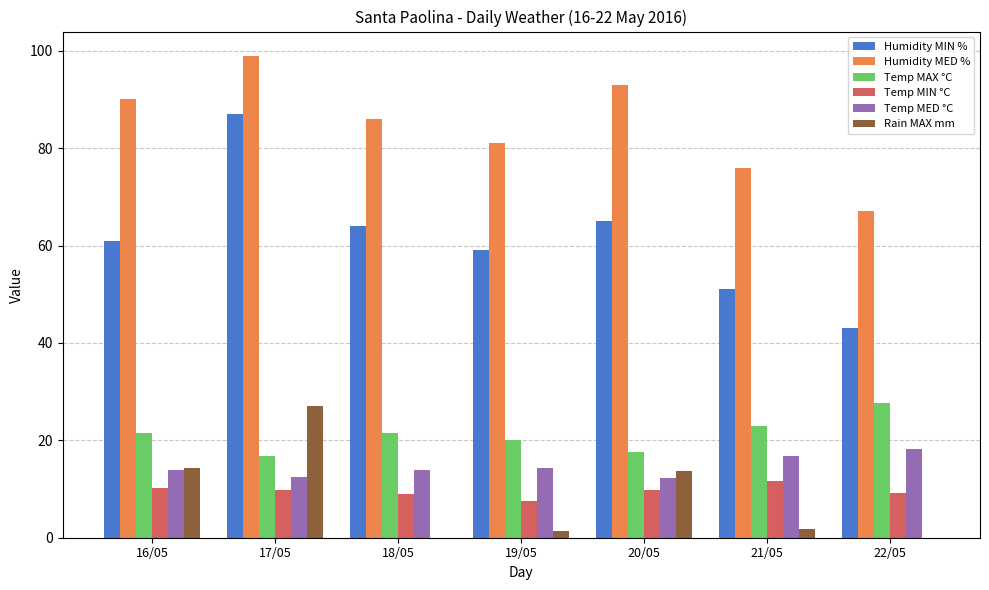

What is the sum of all Temp MAX °C values?

147.9